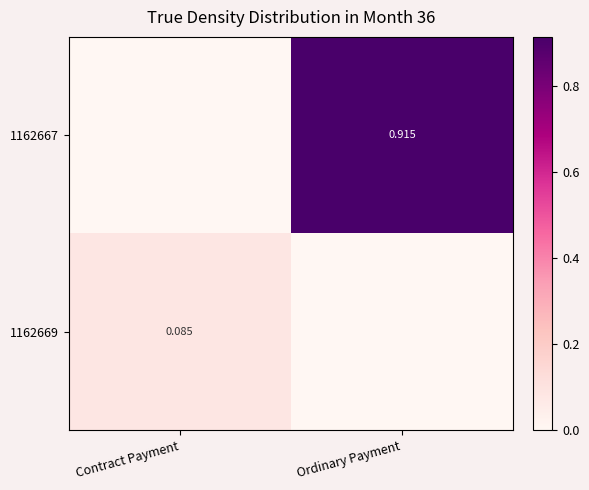

Is the value of 1162669 at Contract Payment greater than the value of 1162667 at Ordinary Payment?

No